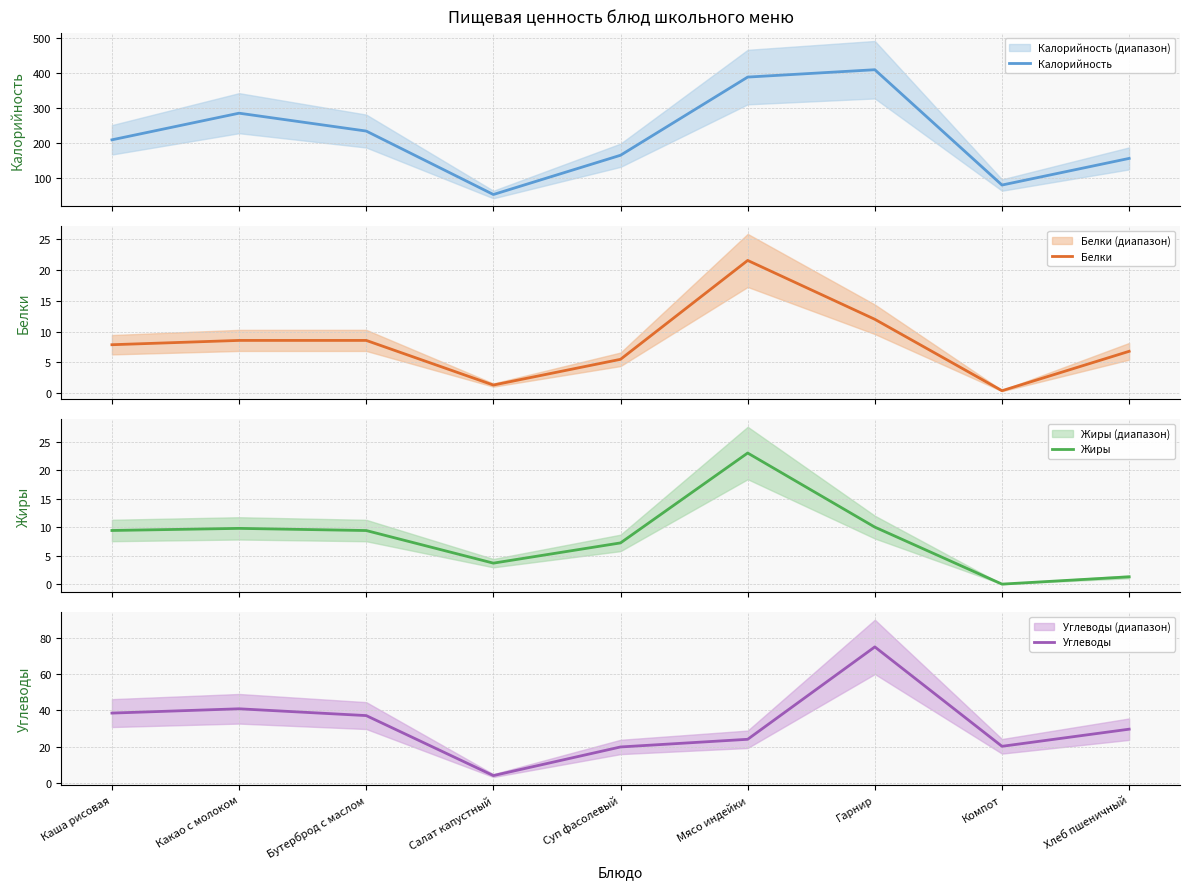

At which category is the sum across all series the highest?

Гарнир